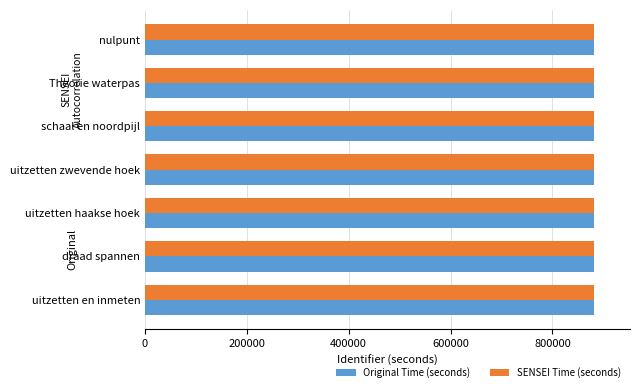

How many data points does each series have?

7